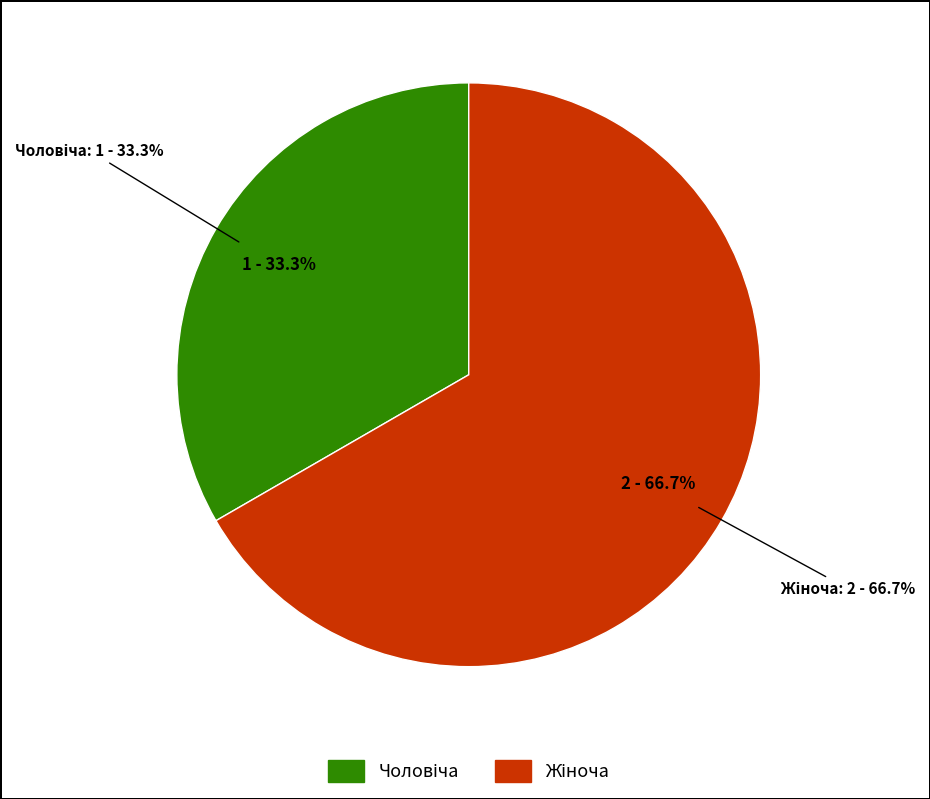

What percentage is NOT represented by Жіноча?

33.3%